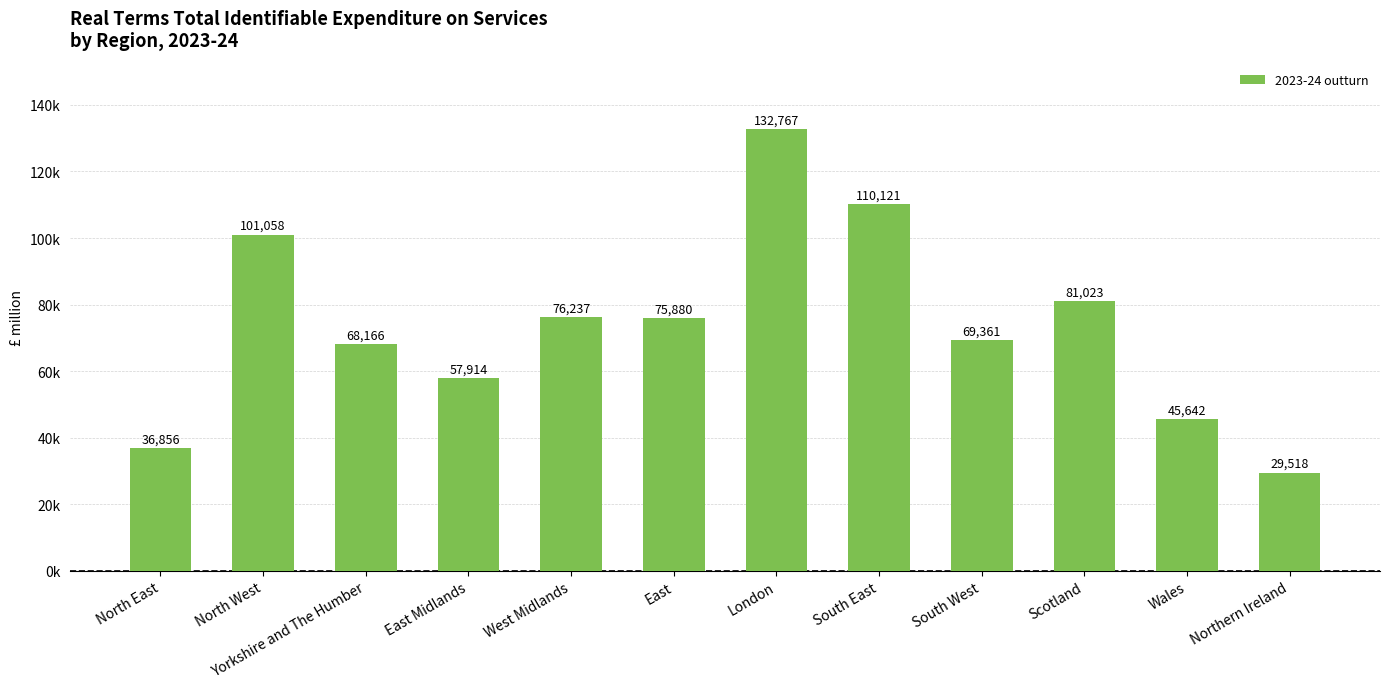

What is the value of the 9th bar from the left?

69361